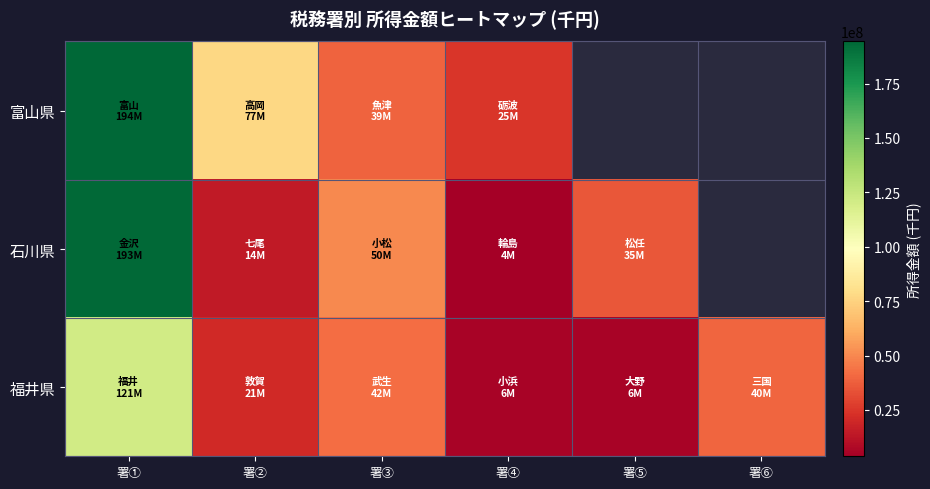

Rank the series by their maximum value, from lowest to highest.

福井県, 石川県, 富山県